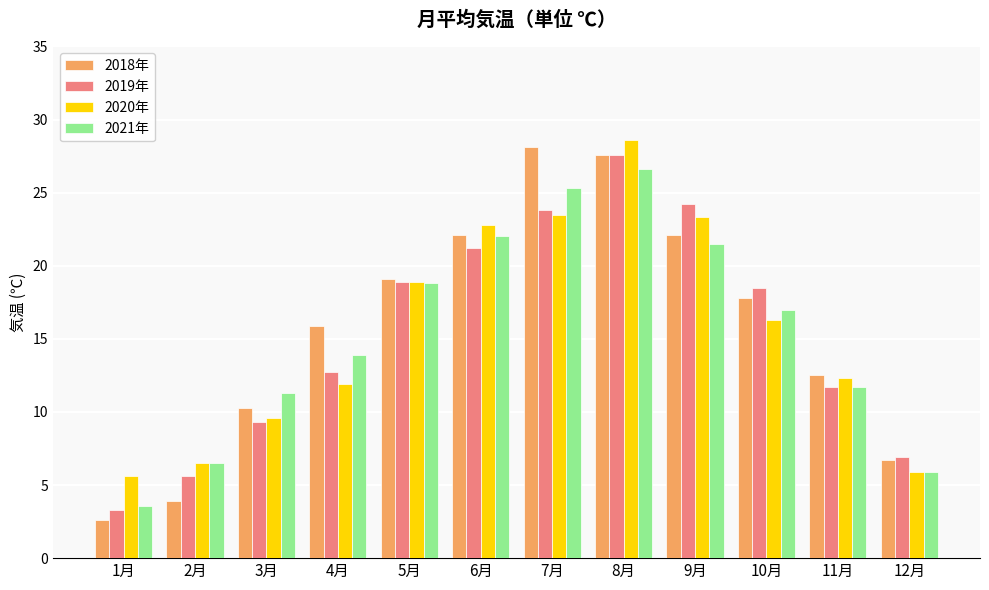

True or false: 2020年 has a value of 29.7 at 6月.

False